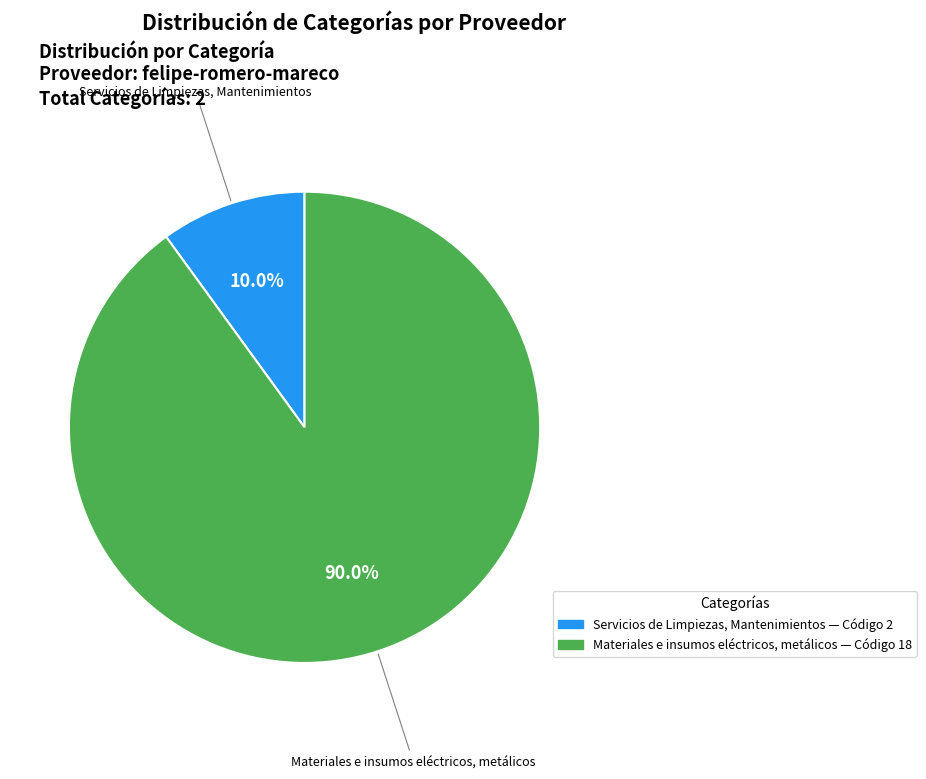

Do Servicios de Limpiezas, Mantenimientos and Materiales e insumos eléctricos, metálicos together represent more than half of the pie?

Yes